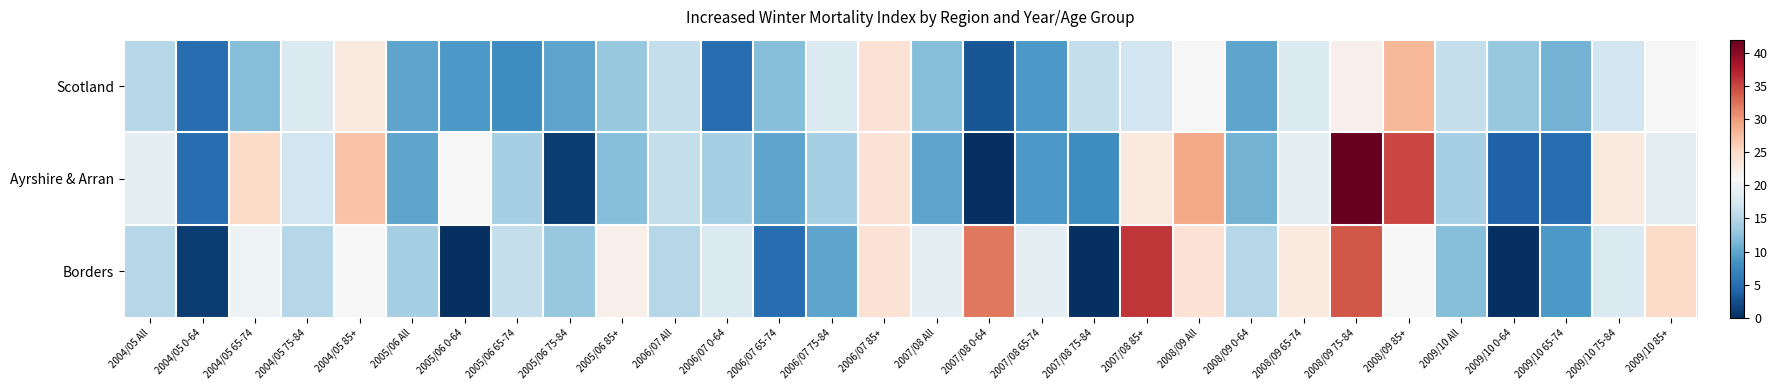

Between 2006/07 75-84 and 2006/07 85+, which series saw the biggest shift?

Borders